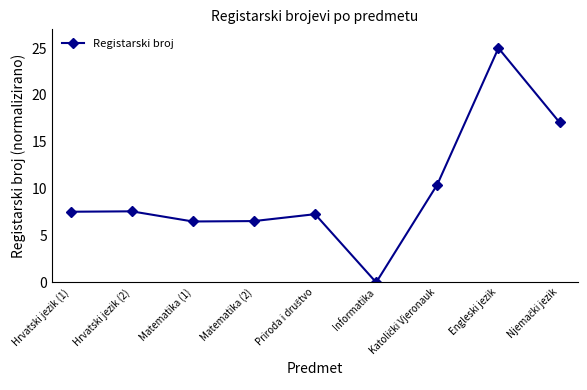

What is the sum of the values at Informatika and Engleski jezik?

25.0